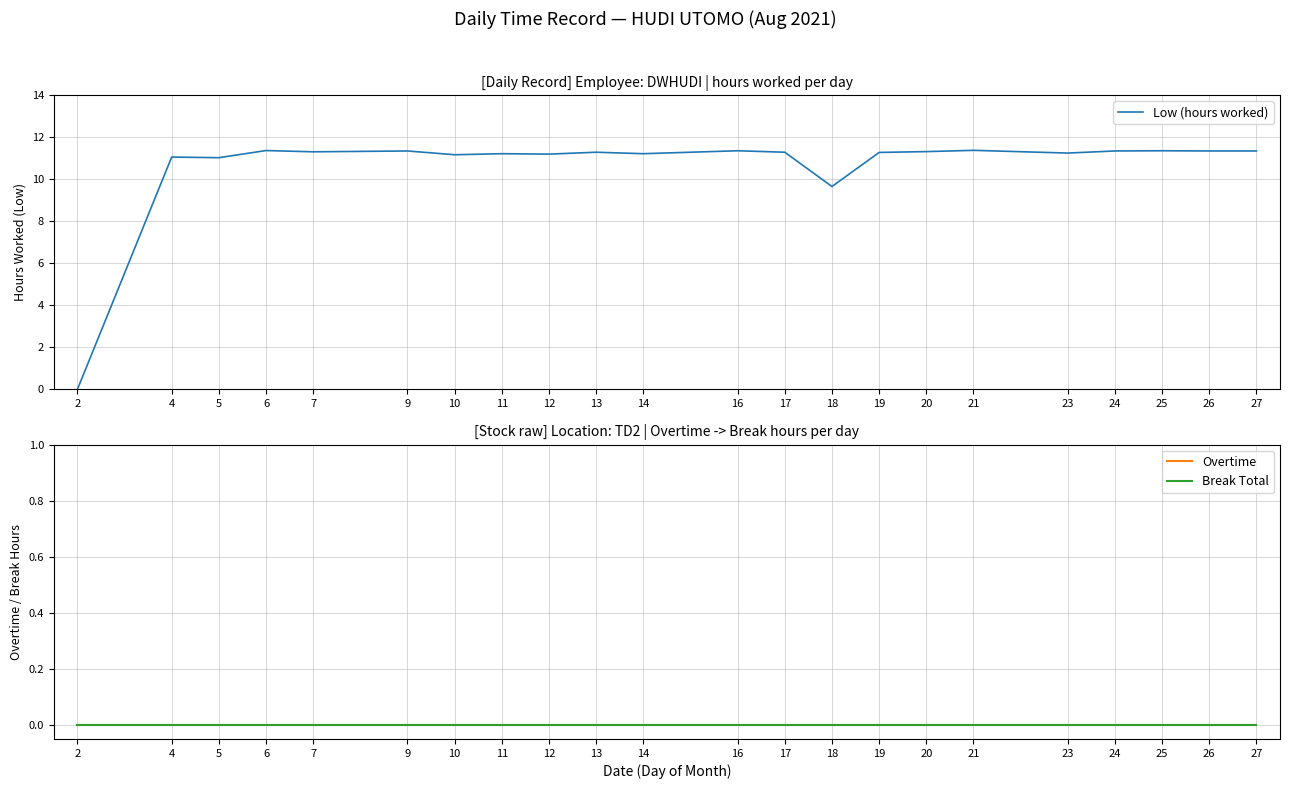

The value of Overtime at 12 is 0.0. True or false?

True